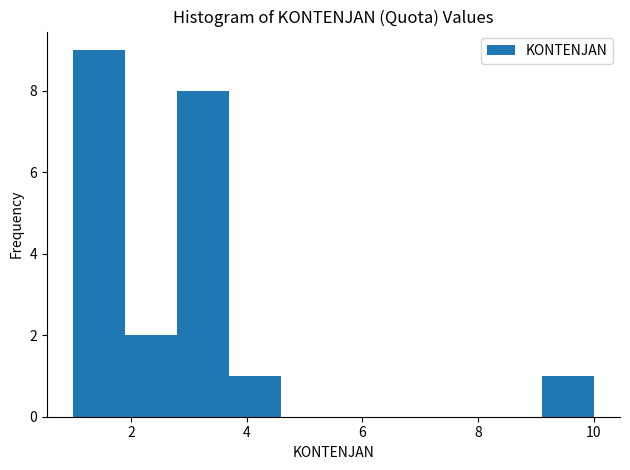

Over which range of the x-axis is the bar tallest?

1.0 to 1.9